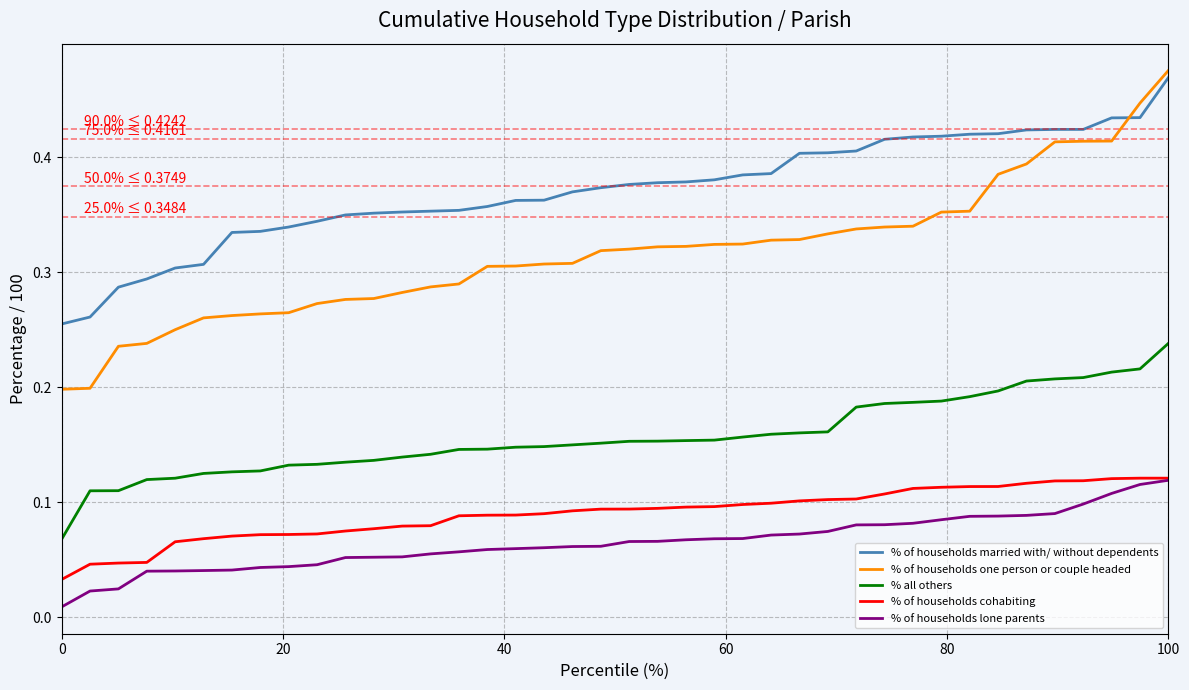

Is this an area chart (filled region under the line)?

No